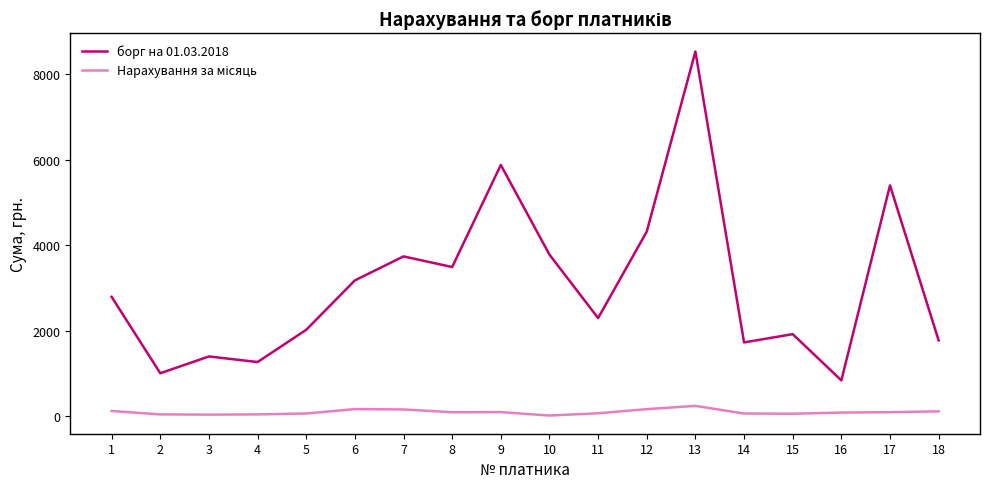

Which category has the lowest value in the борг на 01.03.2018 series?

16